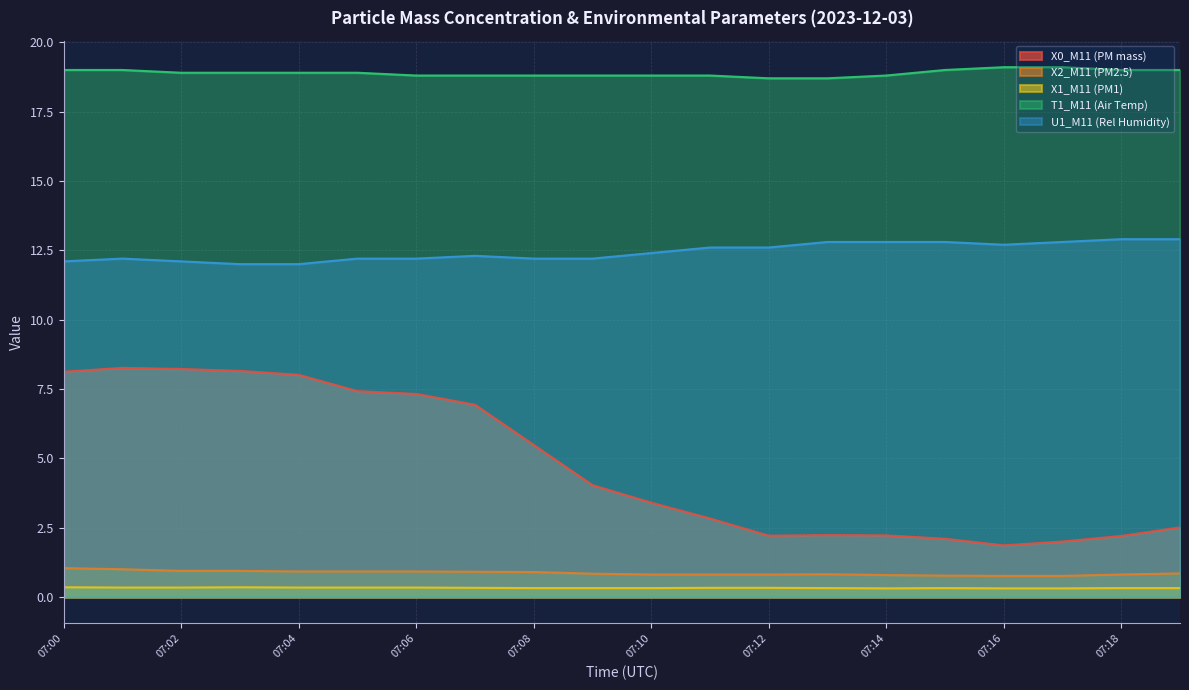

How many categories are shown in the chart?

20